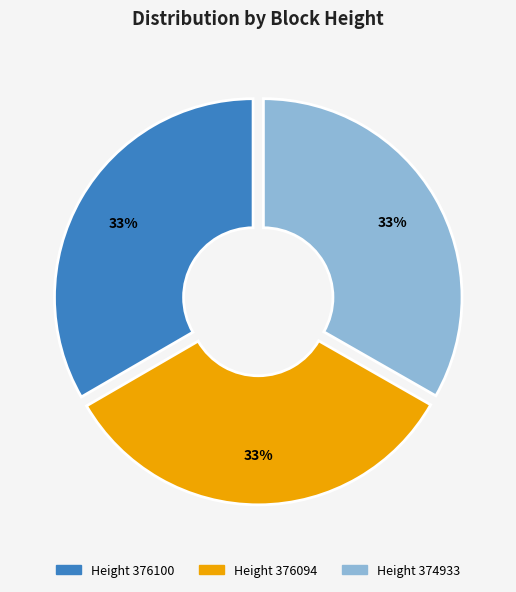

Does any single category account for the majority?

No